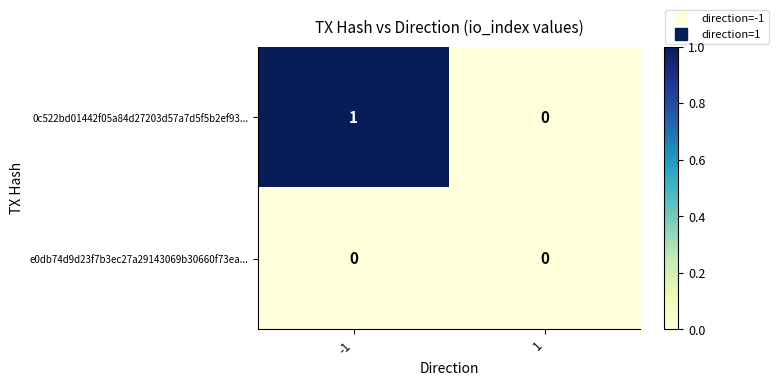

Which series has the largest total across all categories?

0c522bd01442f05a84d27203d57a7d5f5b2ef93...